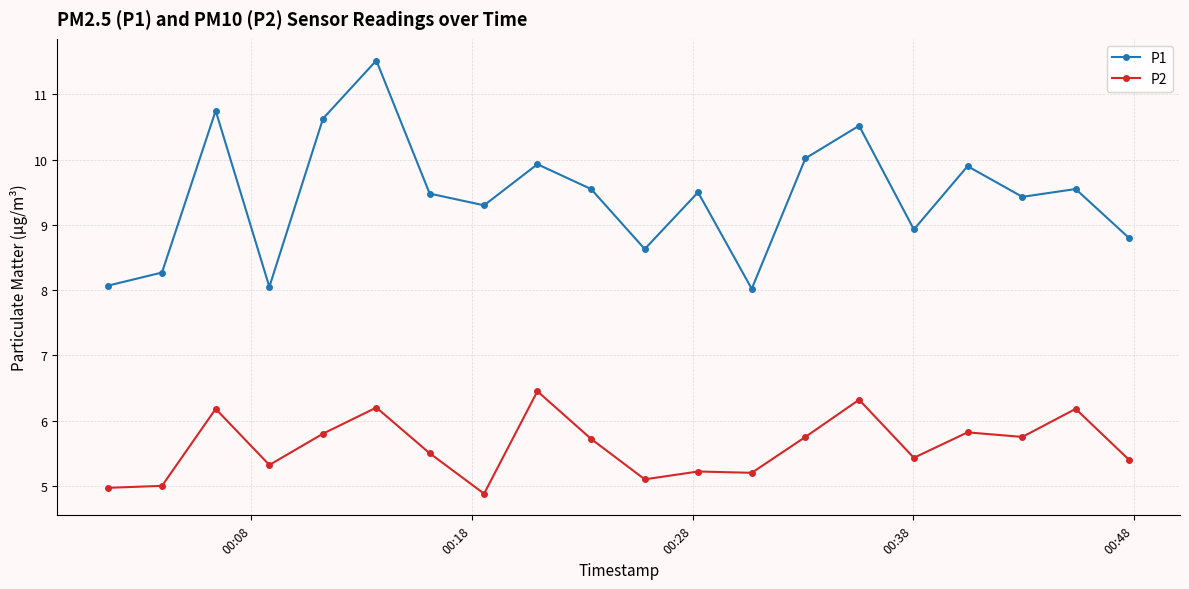

List the series in order of their overall mean, lowest first.

P2, P1